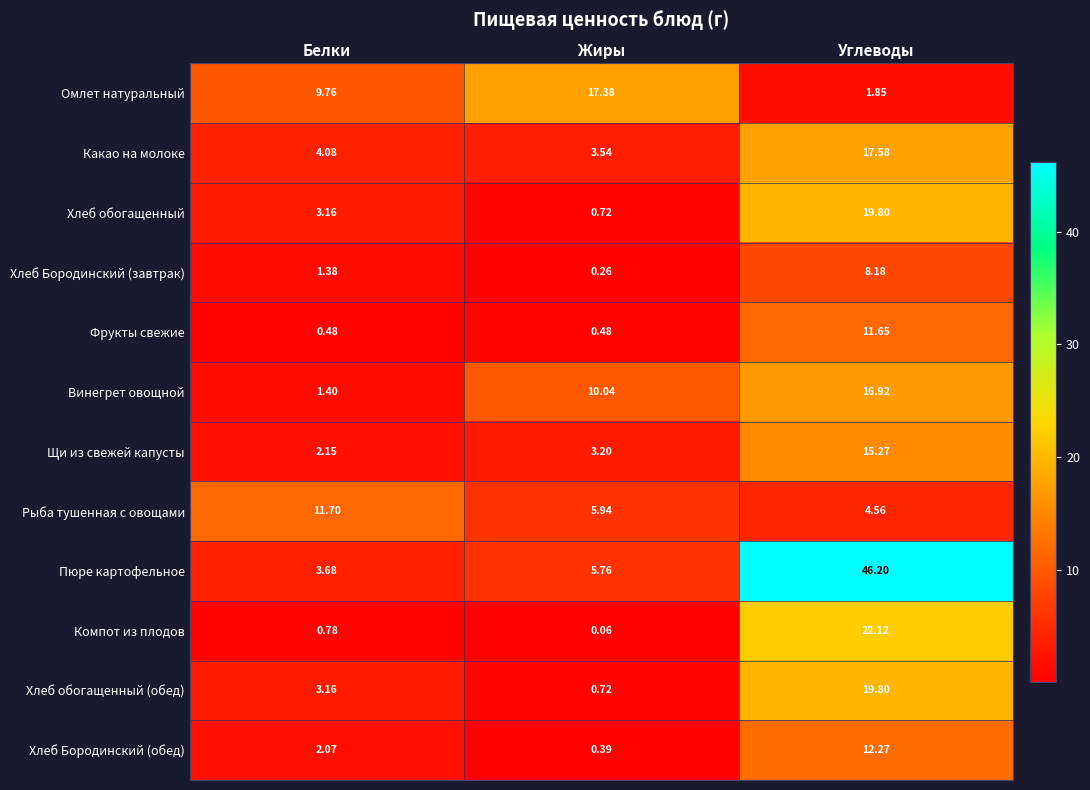

At which label does Фрукты свежие reach its peak?

Углеводы